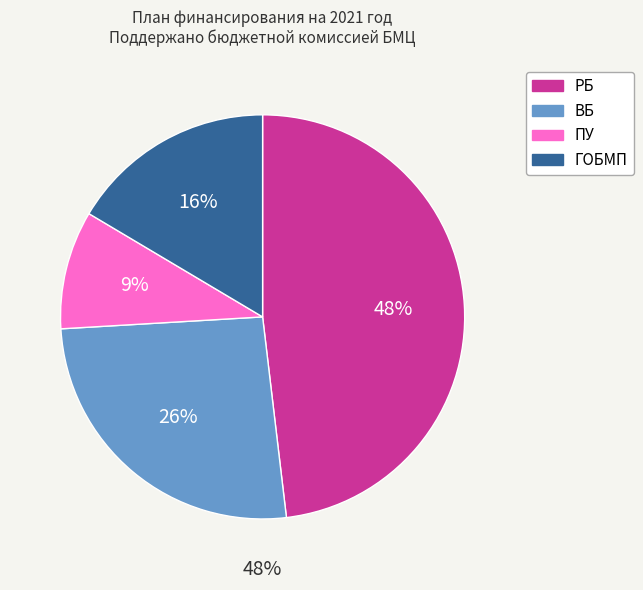

Which category has the smallest portion of the pie?

ПУ